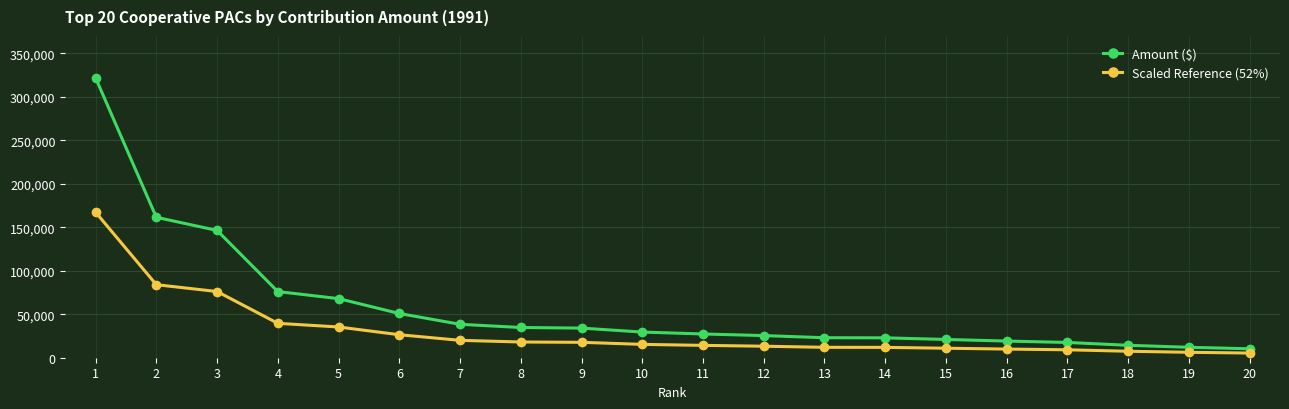

What is the maximum value shown in the chart?

321700.0